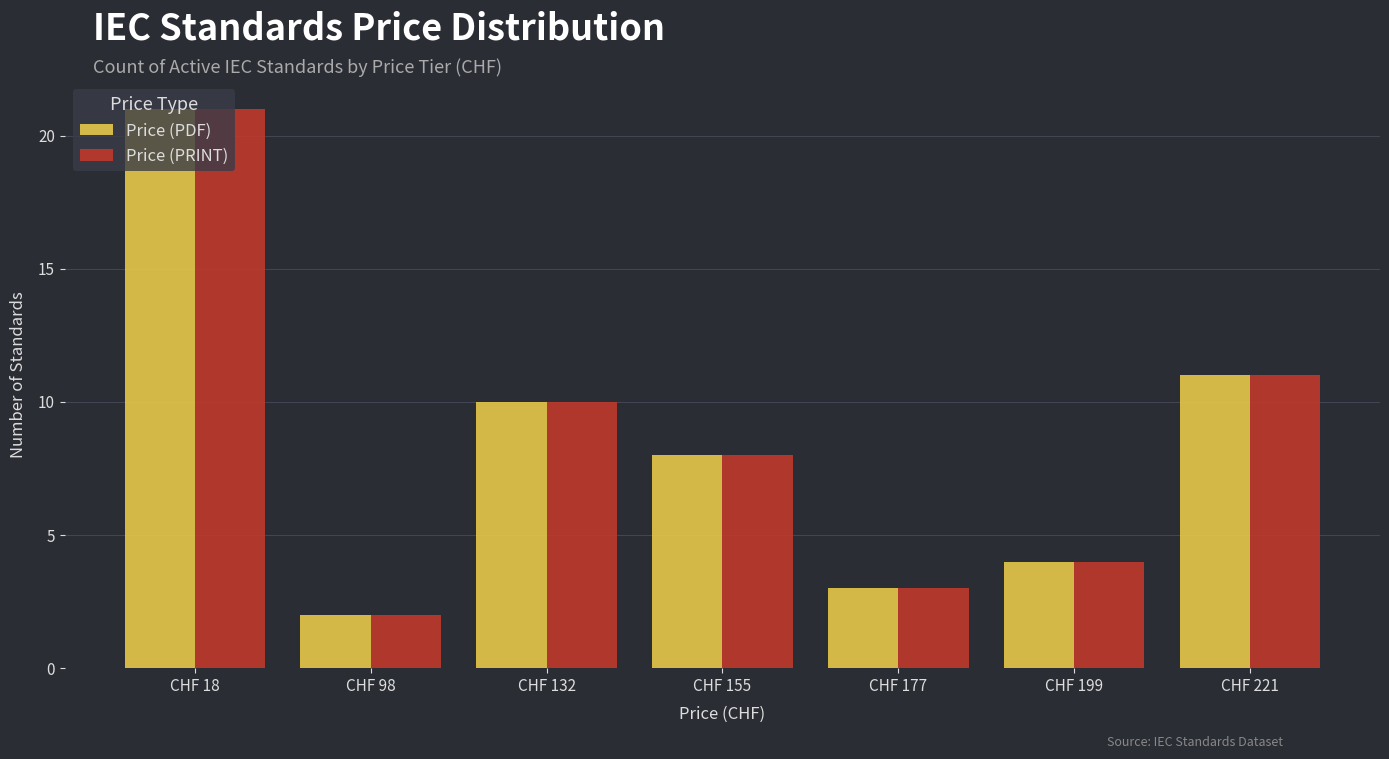

What is the lowest value of the Price (PRINT) series?

2